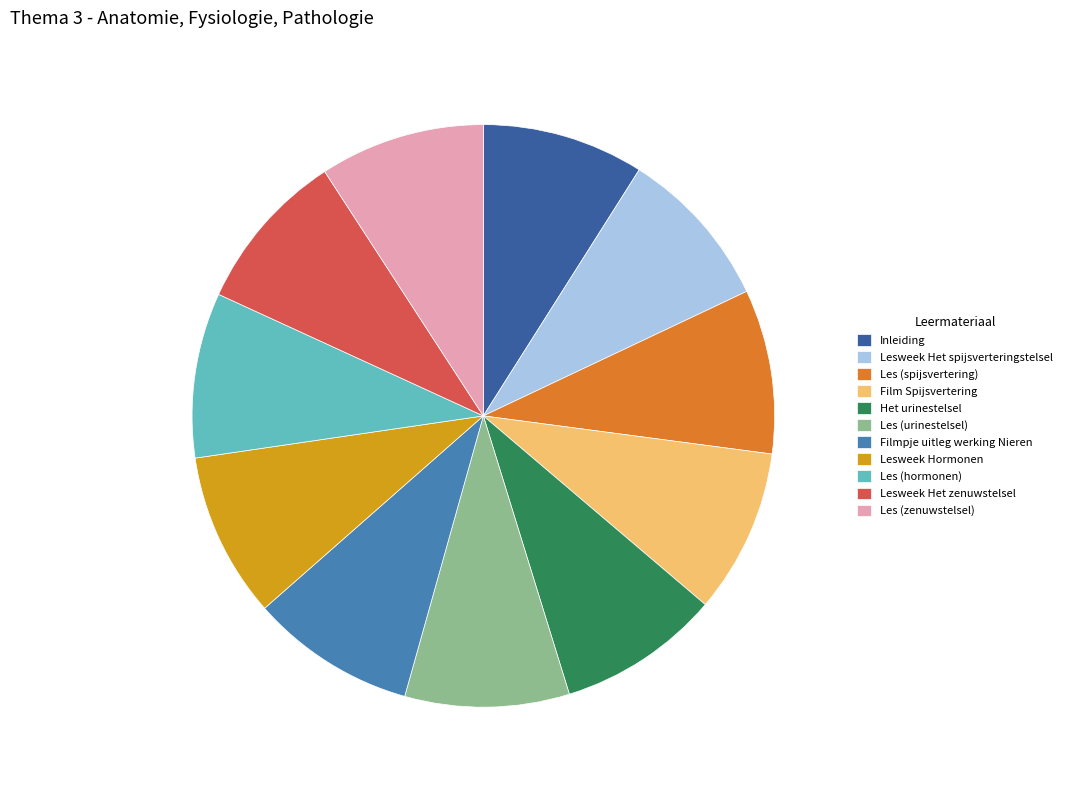

Is it true that Lesweek Het zenuwstelsel is 1% of the pie?

False